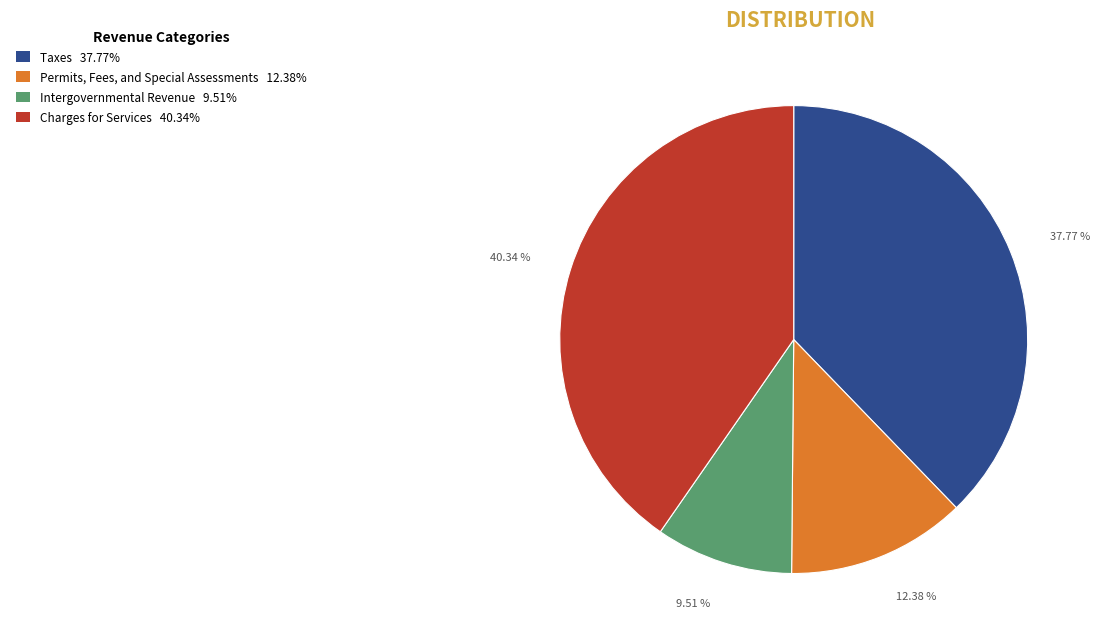

What portion of the pie excludes Taxes?

62.2%